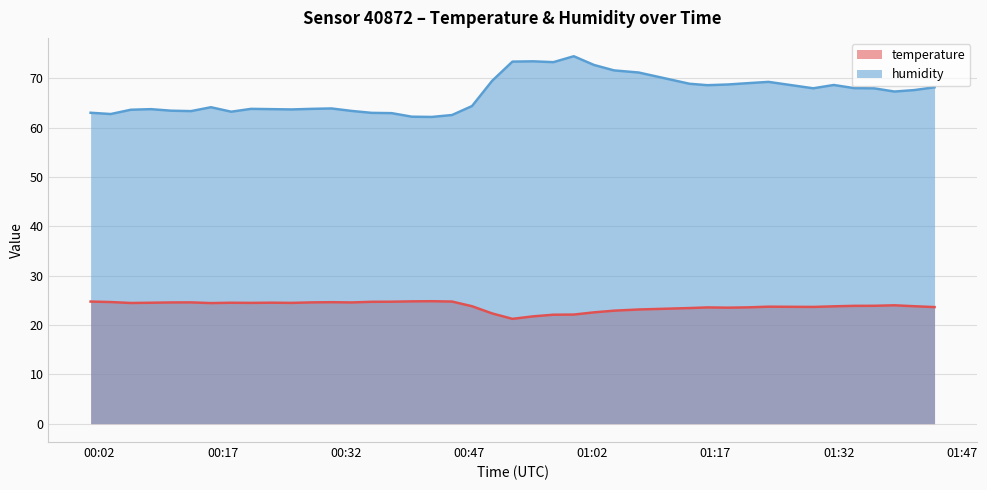

Which series has the widest spread of values?

humidity